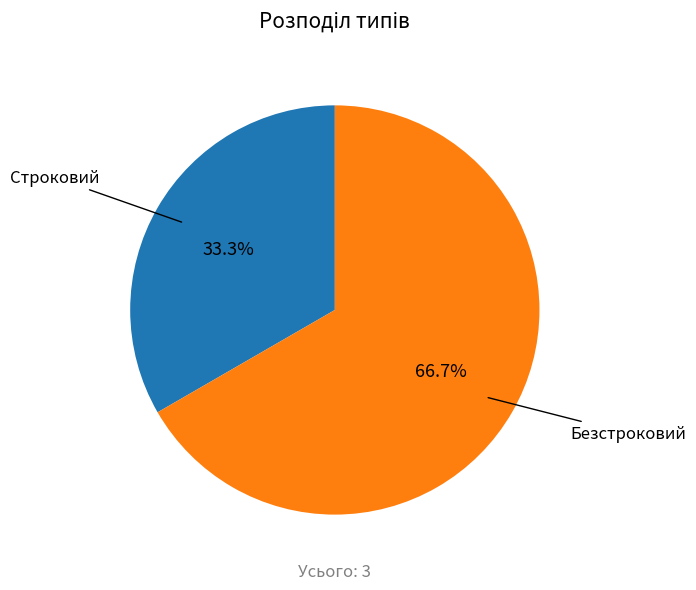

Count the number of slices in the pie.

2